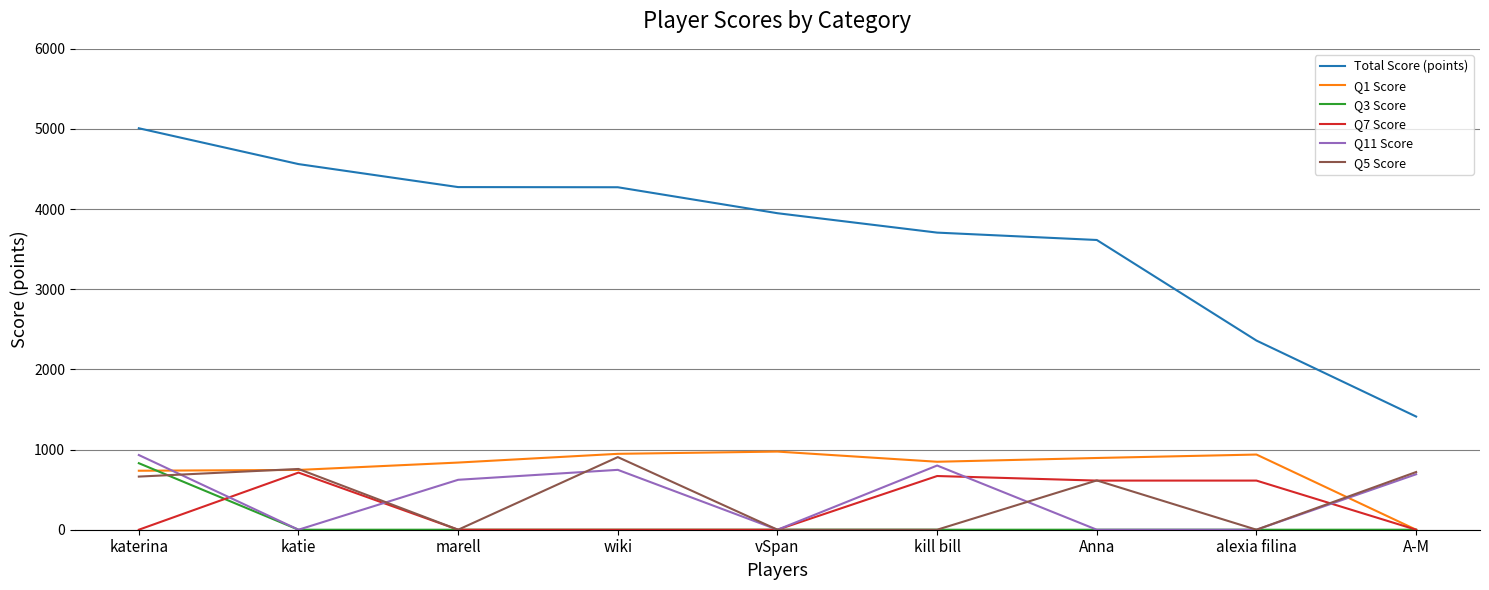

What are all the series names shown in the legend?

Total Score (points), Q1 Score, Q3 Score, Q7 Score, Q11 Score, Q5 Score